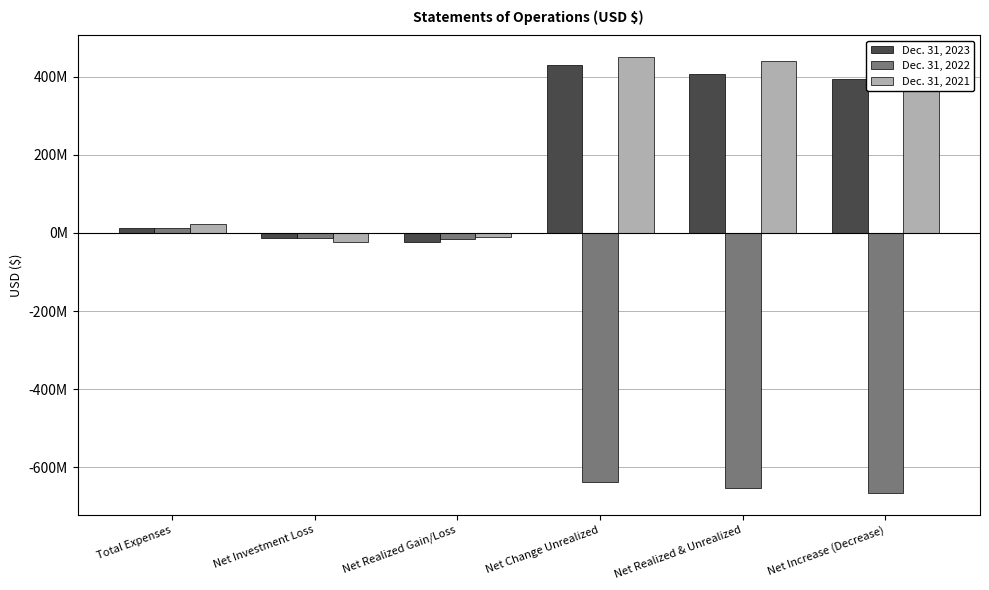

Which category has the lowest value across all series?

Net Increase (Decrease)